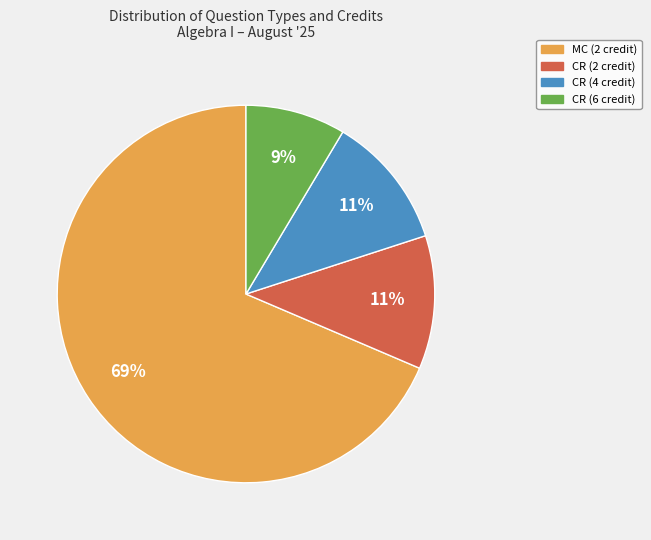

Is it true that CR (6 credit) is 23% of the pie?

False